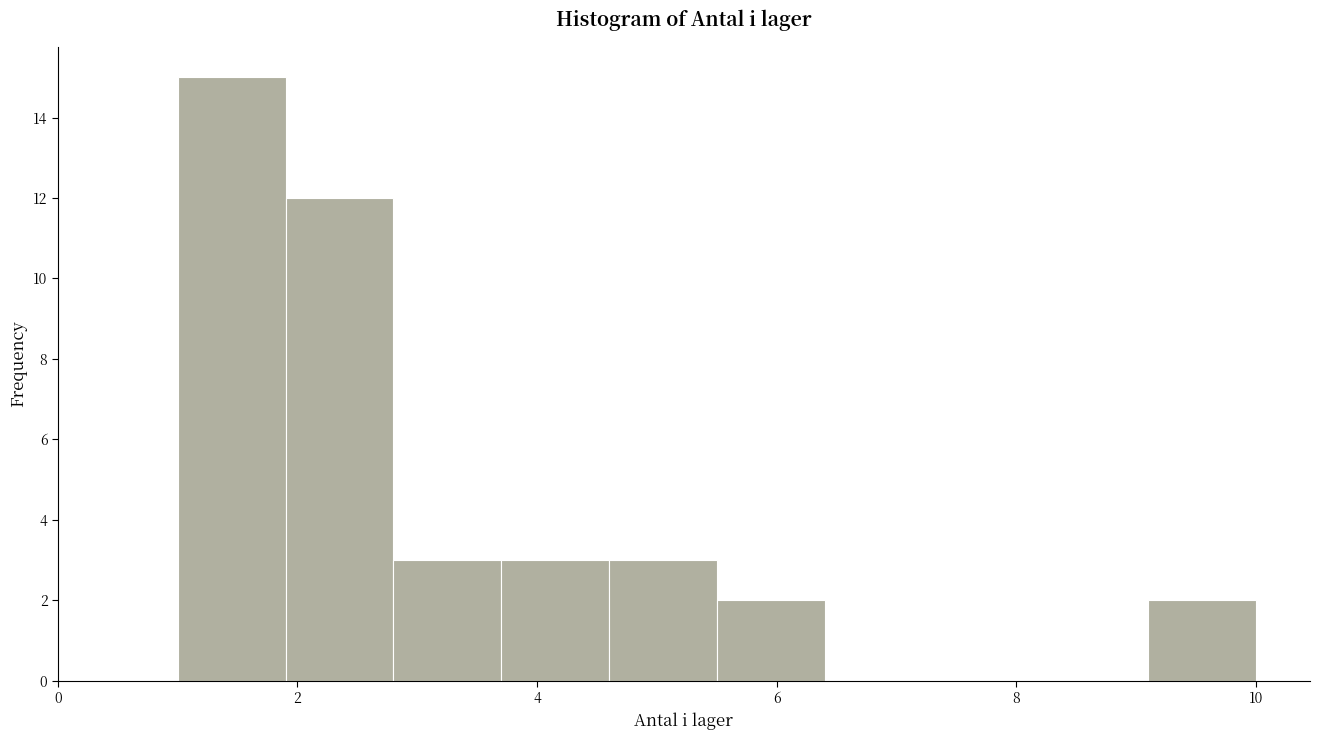

Over which range of the x-axis is the bar tallest?

1.0 to 1.9